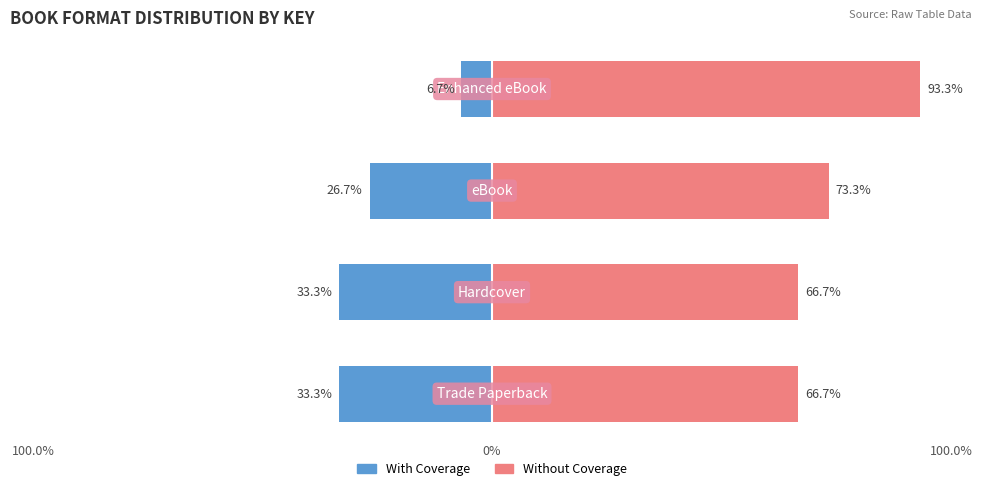

What is the lowest value of the With Coverage series?

-33.3